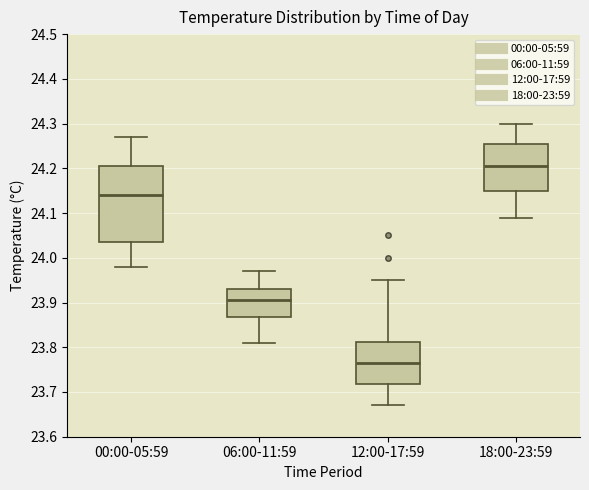

Where does the median line of the box for 06:00-11:59 sit on the y-axis? The values are not printed on the chart, so give them approximately, as read against the axis.

23.91